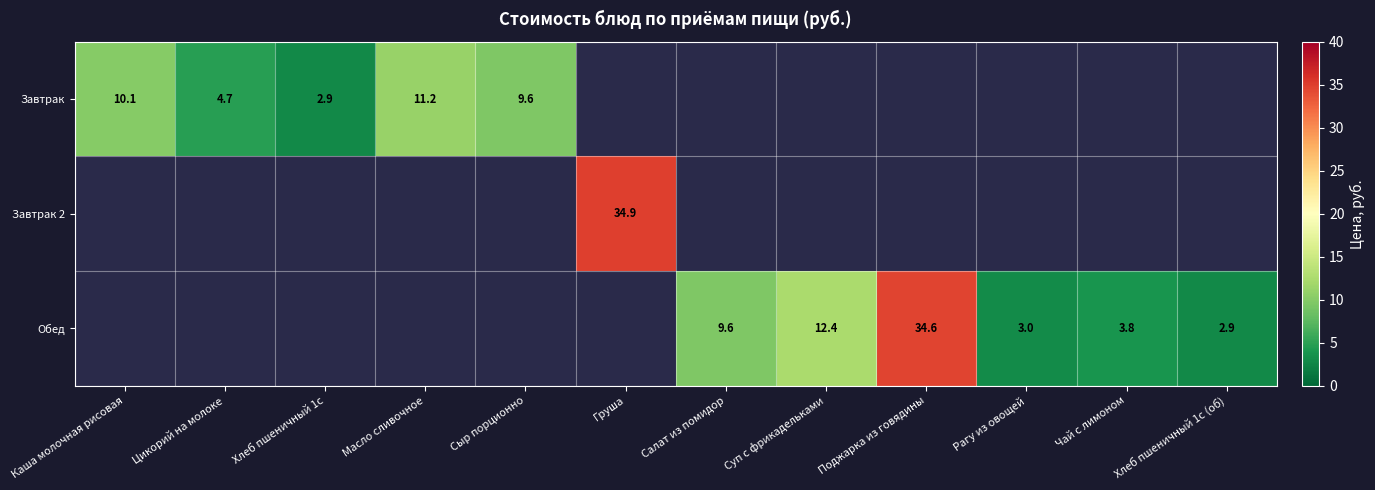

Which label corresponds to the smallest value in the chart?

Хлеб пшеничный 1с